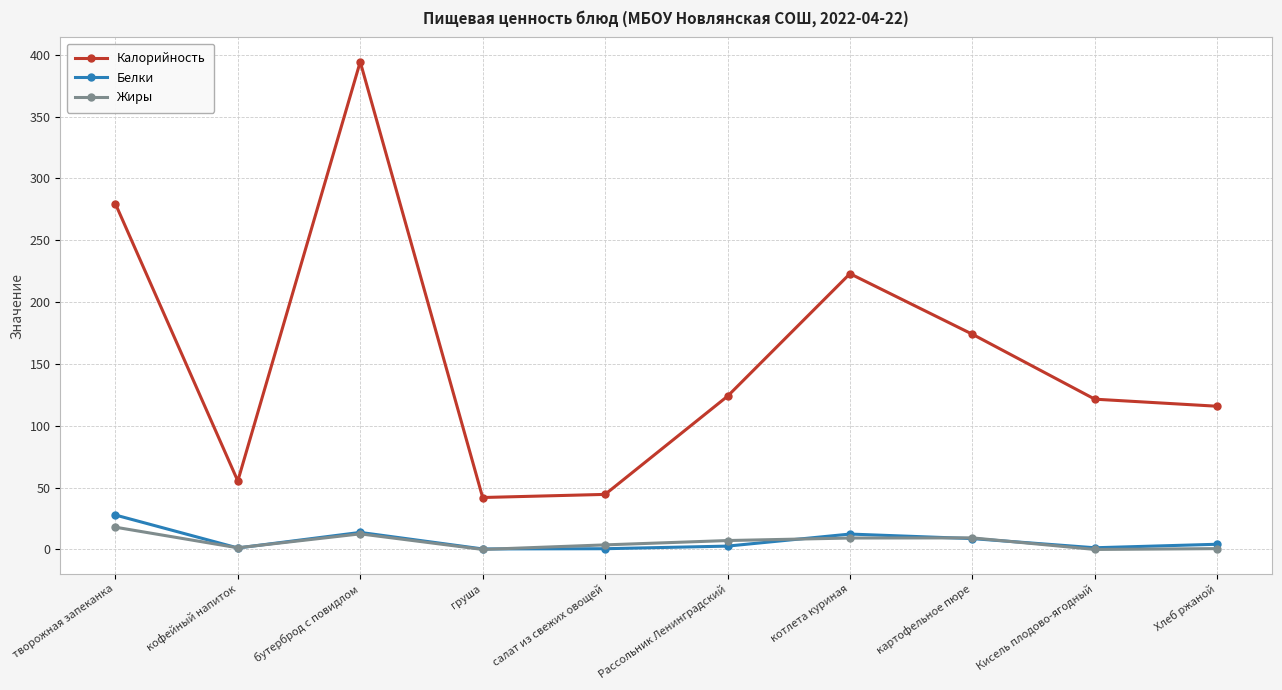

Does the chart display data point markers on the line(s)?

Yes